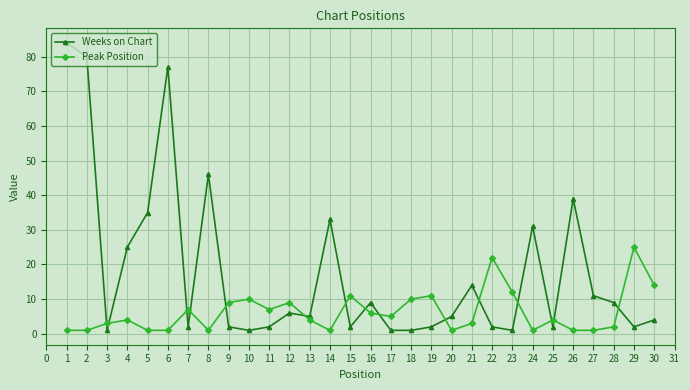

How many interior local peaks does the Weeks on Chart series have?

8